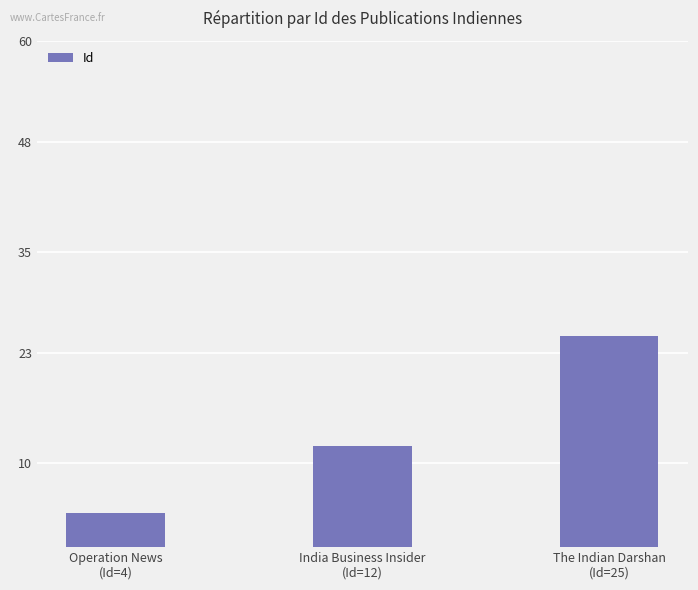

How many bars are there in total?

3